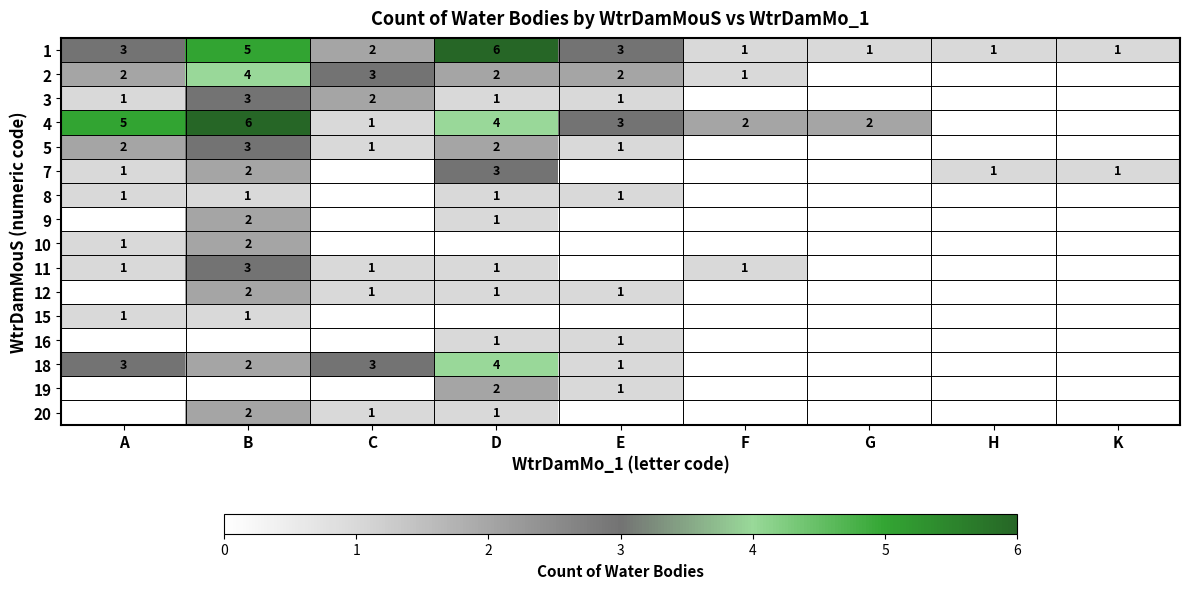

What is the total value across all series at H?

2